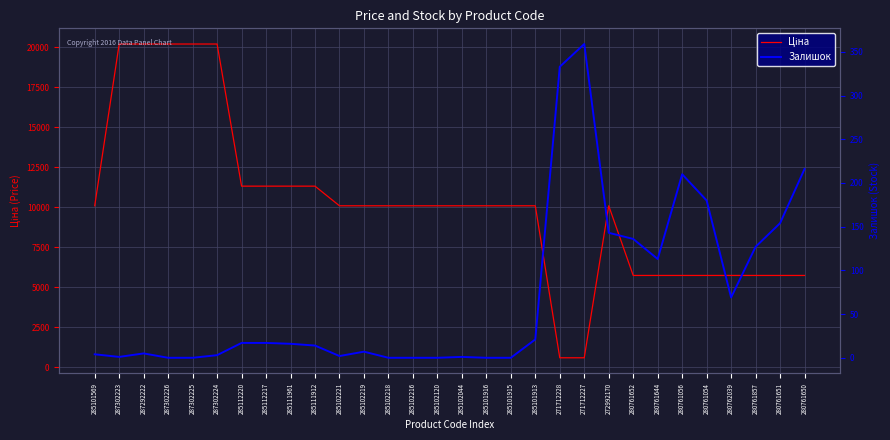

True or false: Залишок and Ціна intersect in this chart.

False